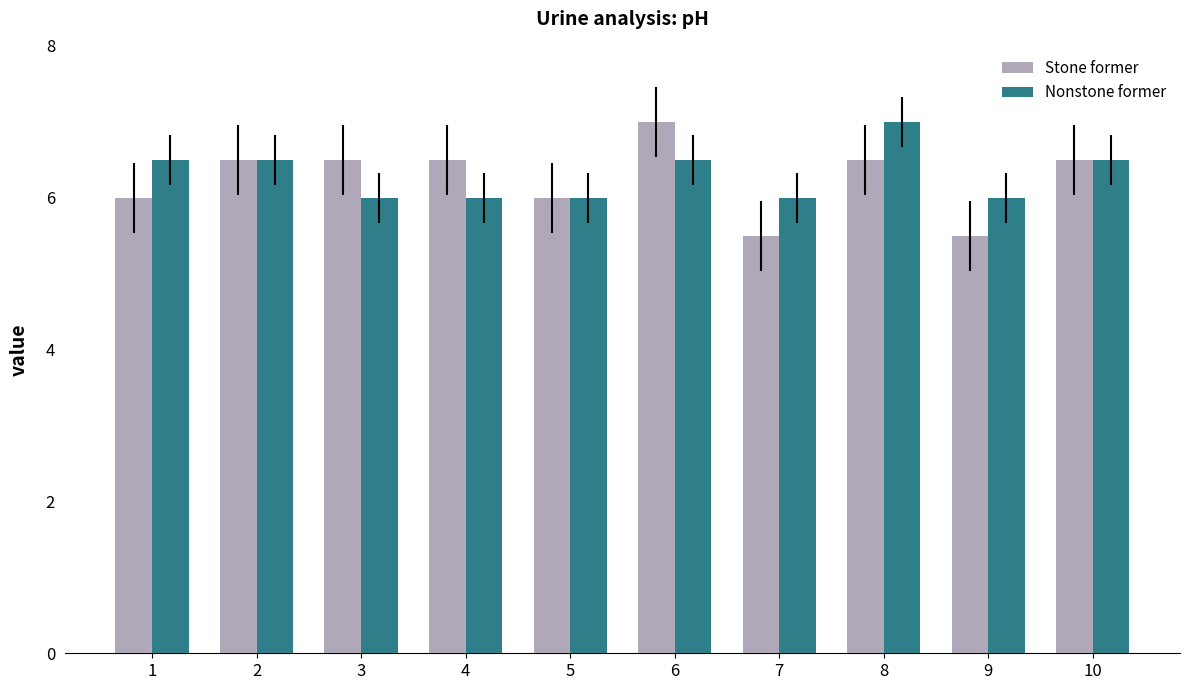

Reading right to left, extract all data points from this chart.

Stone former: 6.5	5.5	6.5	5.5	7.0	6.0	6.5	6.5	6.5	6.0
Nonstone former: 6.5	6.0	7.0	6.0	6.5	6.0	6.0	6.0	6.5	6.5